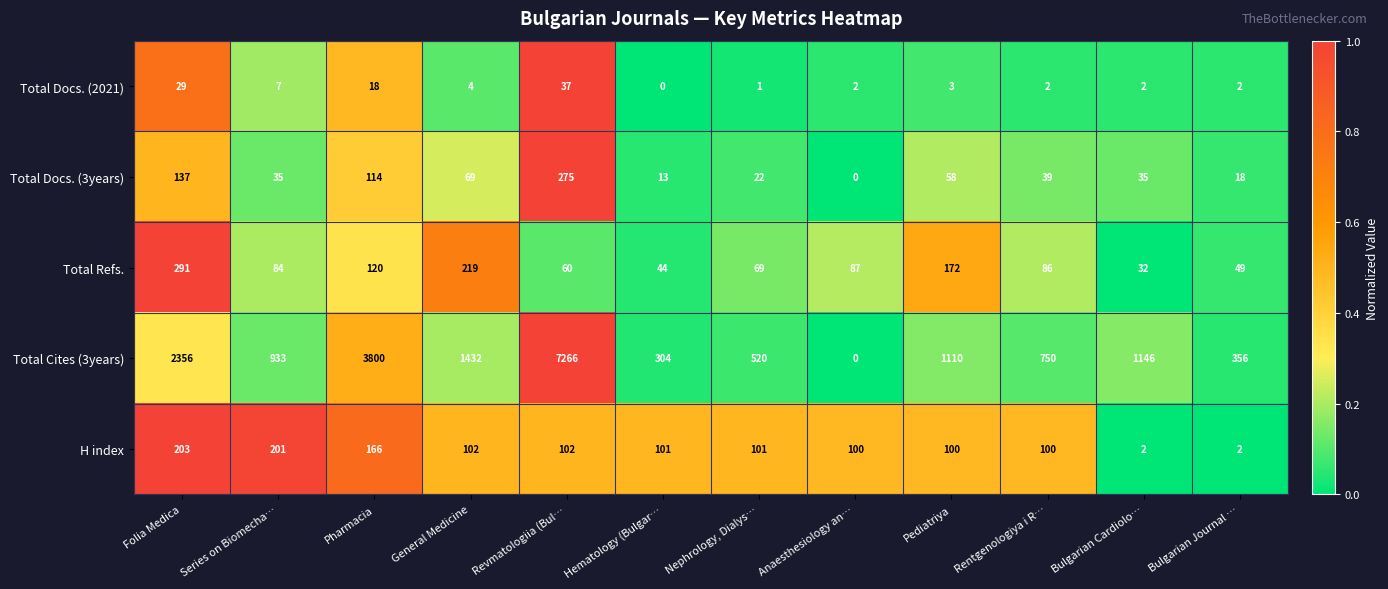

Is it true that Total Docs. (2021) equals 10 at Series on Biomecha…?

False